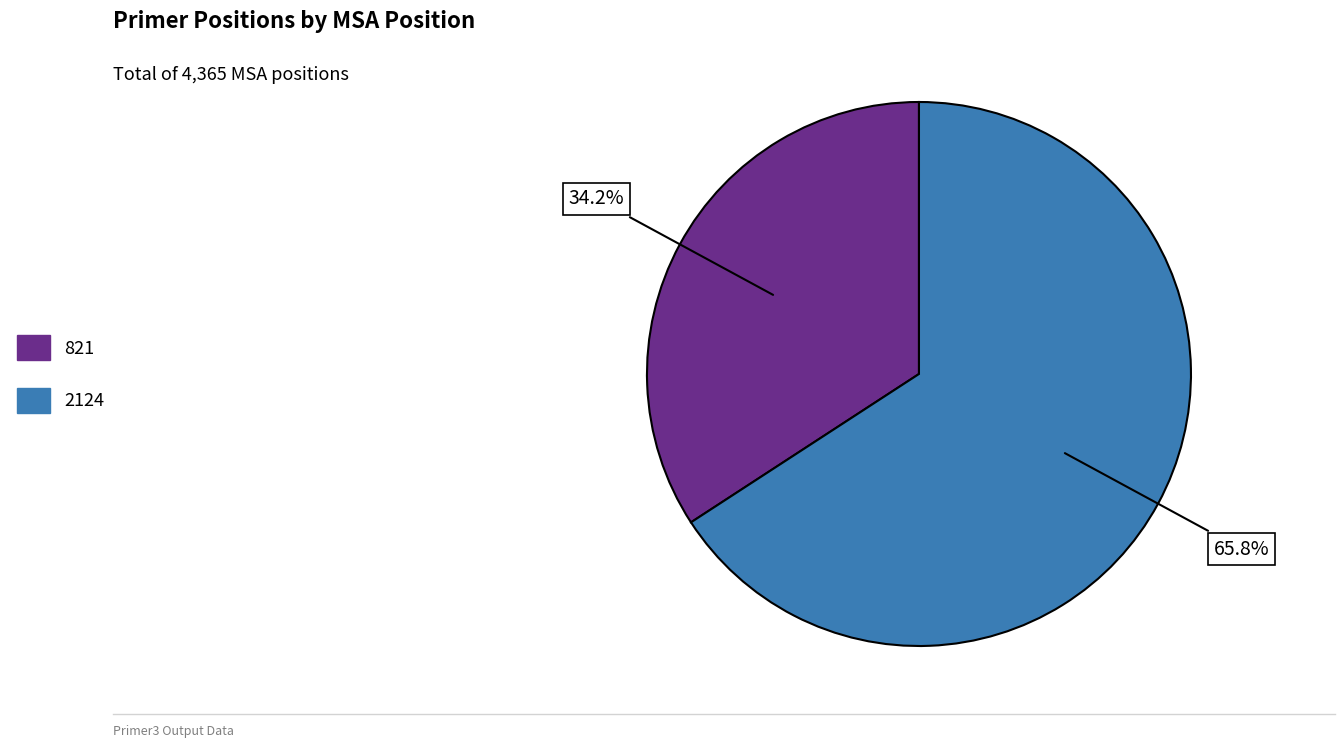

Does any single category account for the majority?

Yes